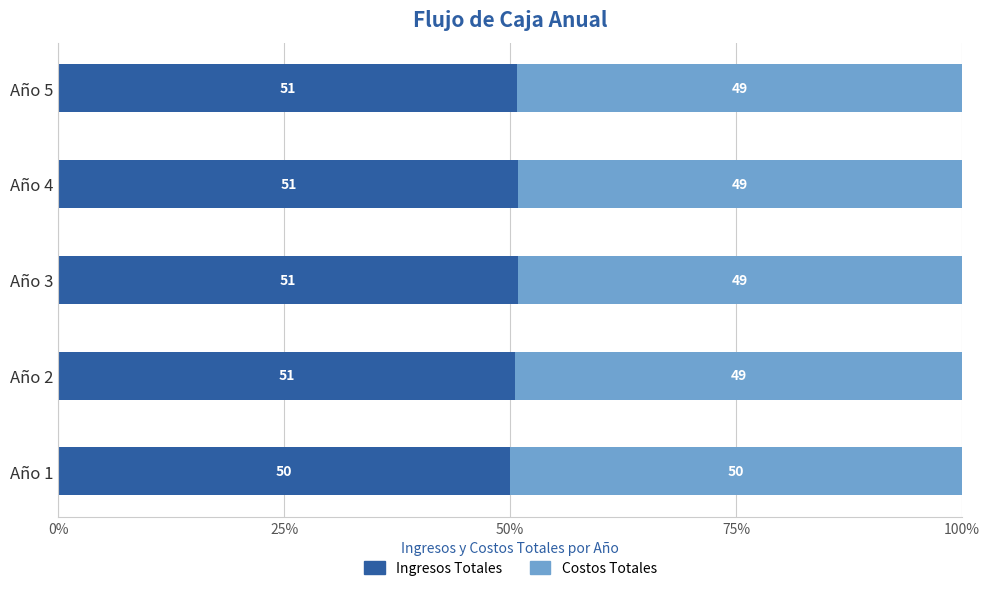

What is the minimum value for Ingresos Totales?

50.0